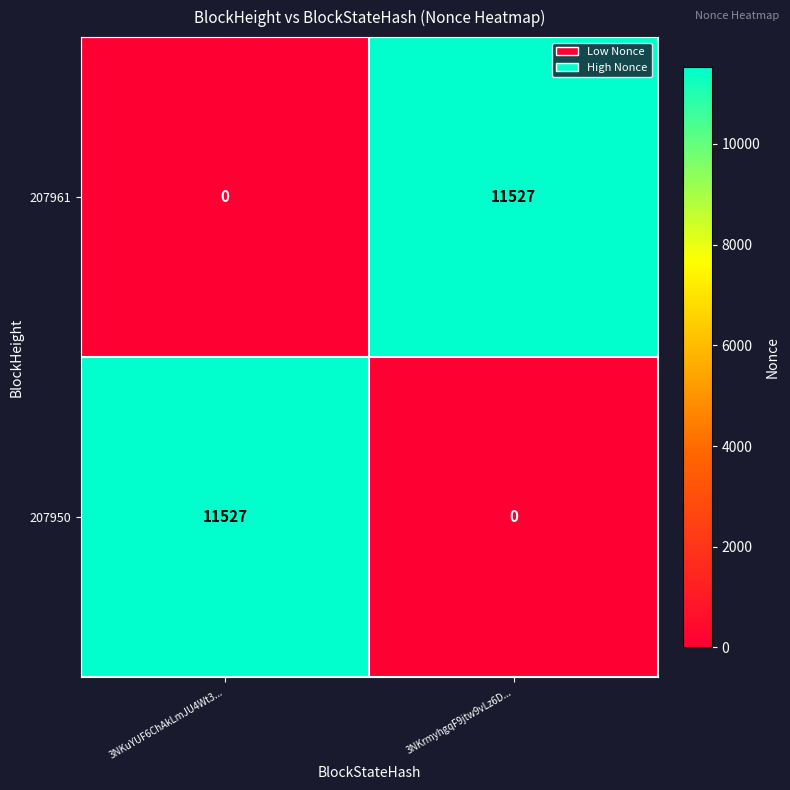

The value of 207961 at 3NKrmyhgqF9jtw9vLz6D... is 11527. True or false?

True